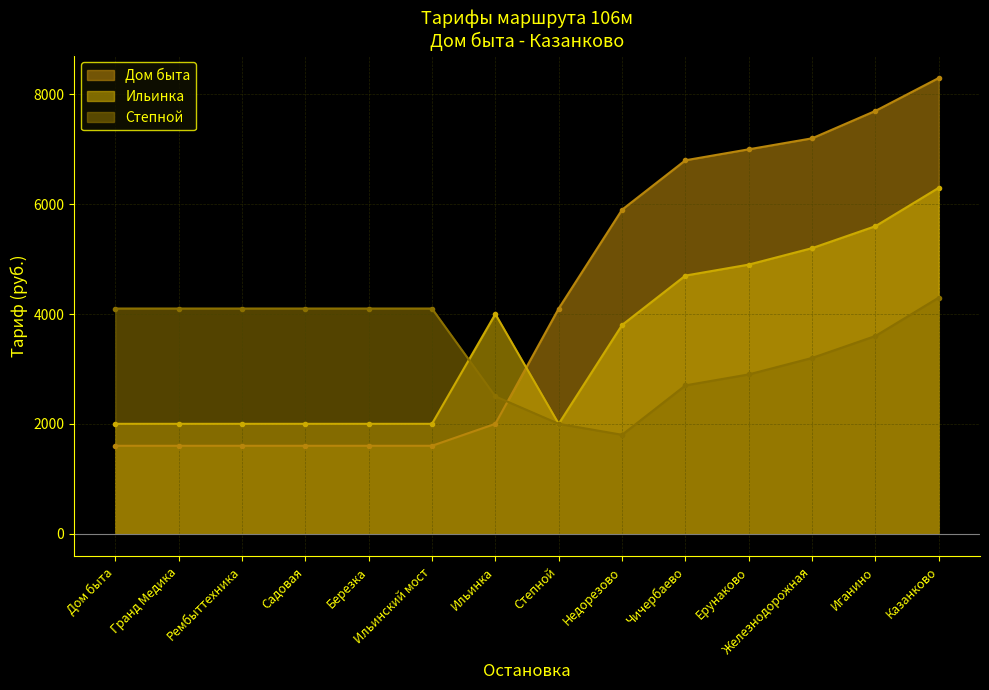

After their last crossing, which series has the higher values: Ильинка or Дом быта?

Дом быта